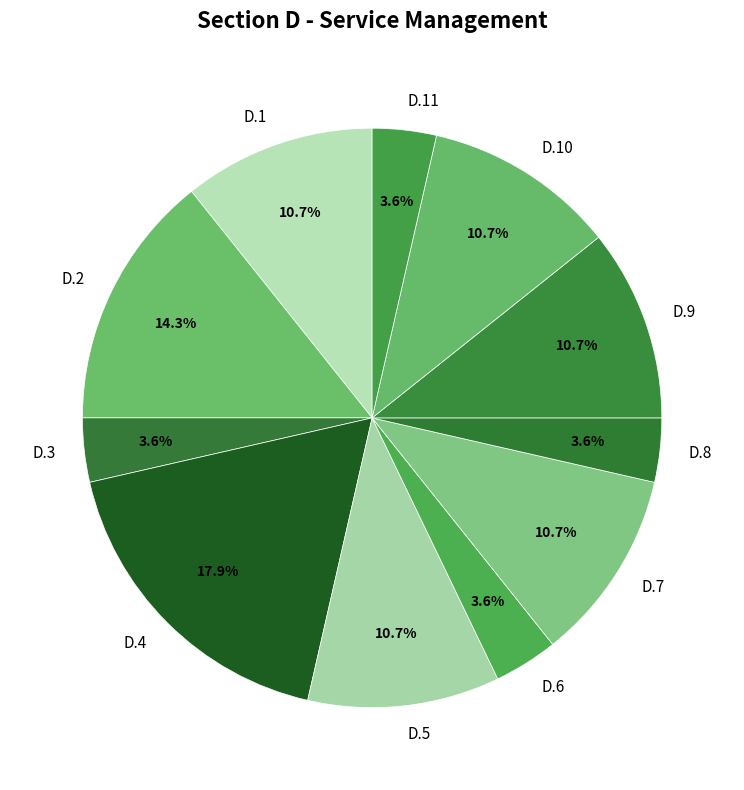

How many segments does this pie chart have?

11